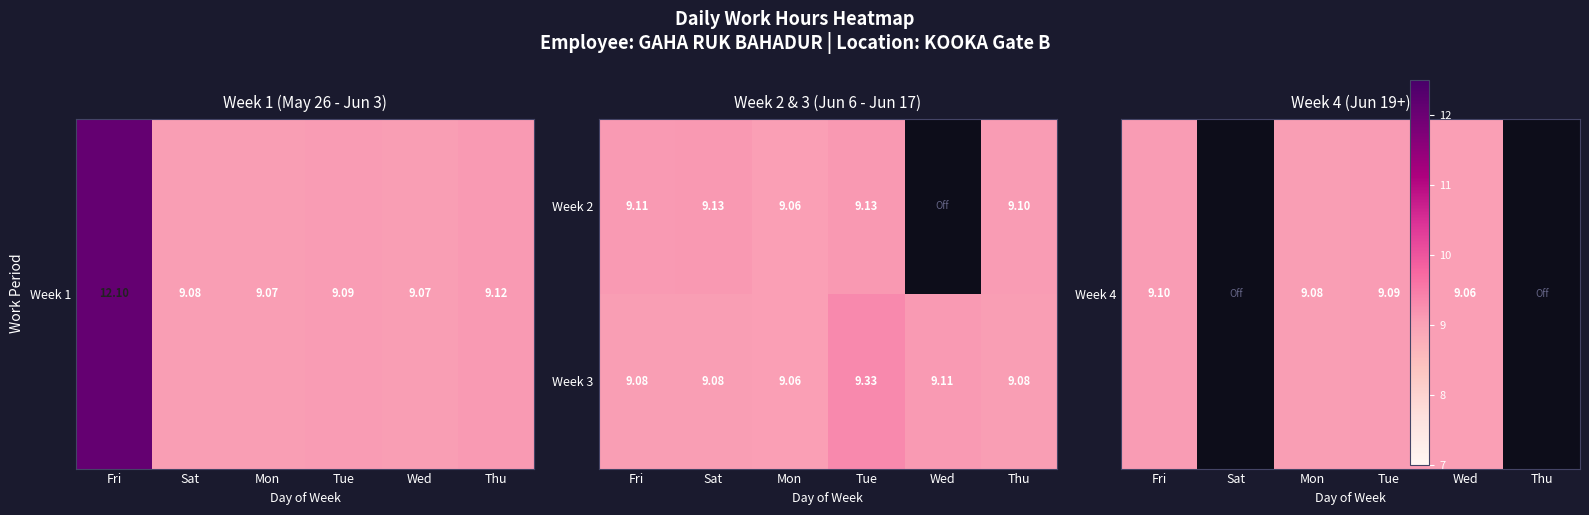

True or false: Week 3 has a value of 15.2 at Sat.

False